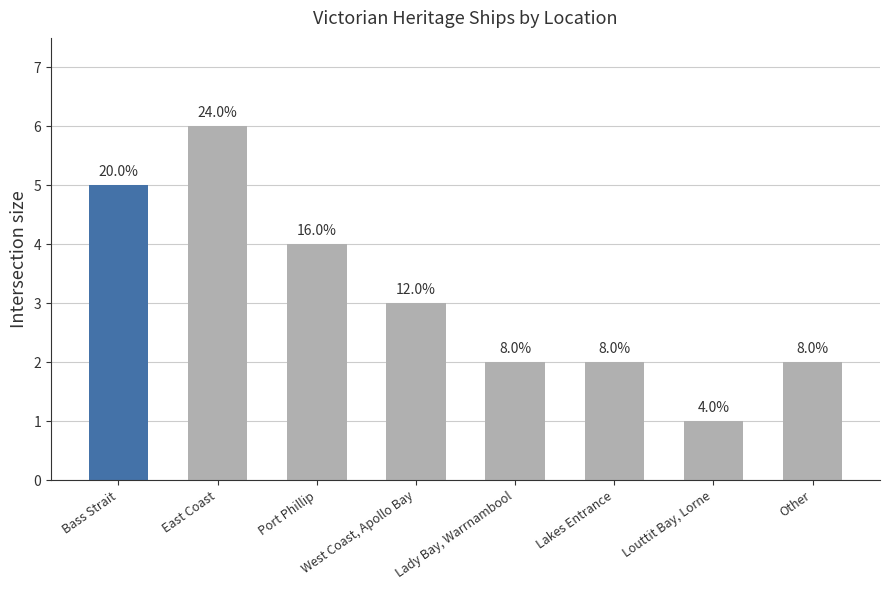

Where is the data nearest to the value 3?

West Coast, Apollo Bay